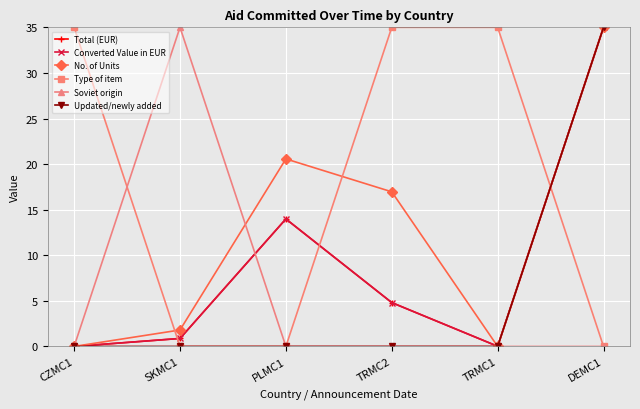

True or false: Updated/newly added has a value of 14.0 at TRMC2.

False